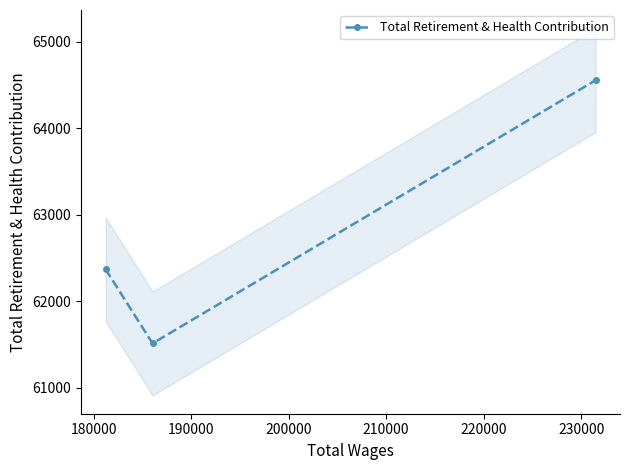

Does the chart have visible grid lines?

No